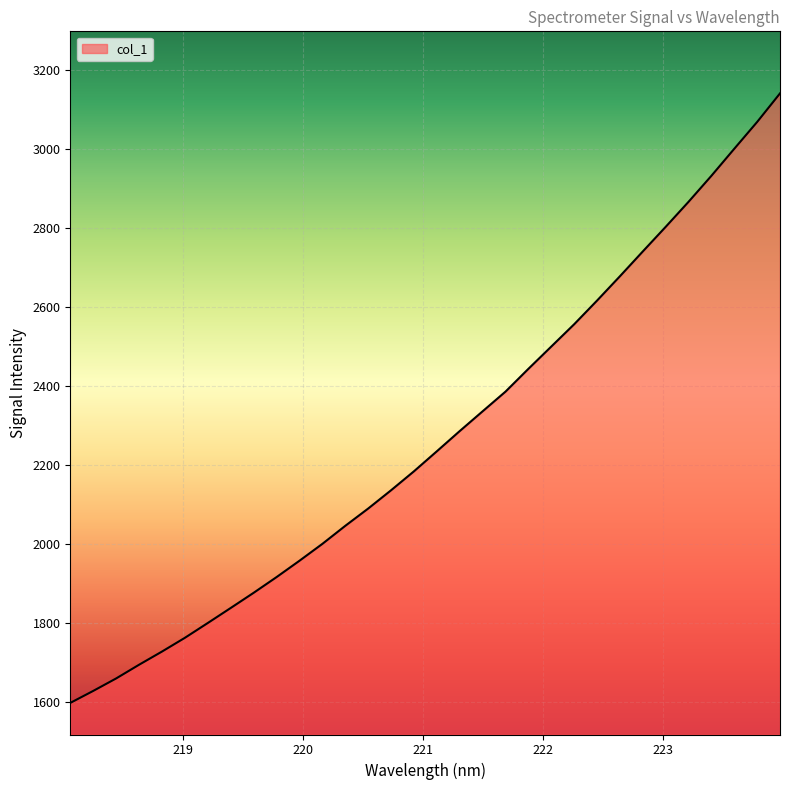

What is the minimum value shown in the chart?

1598.9